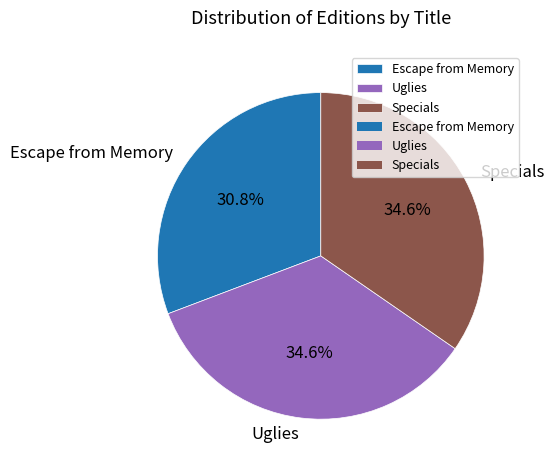

True or false: Specials accounts for 25% of the total.

False